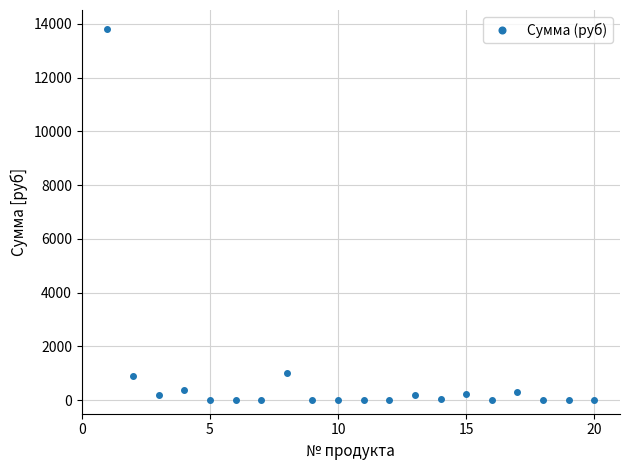

How many values are below 21?

10